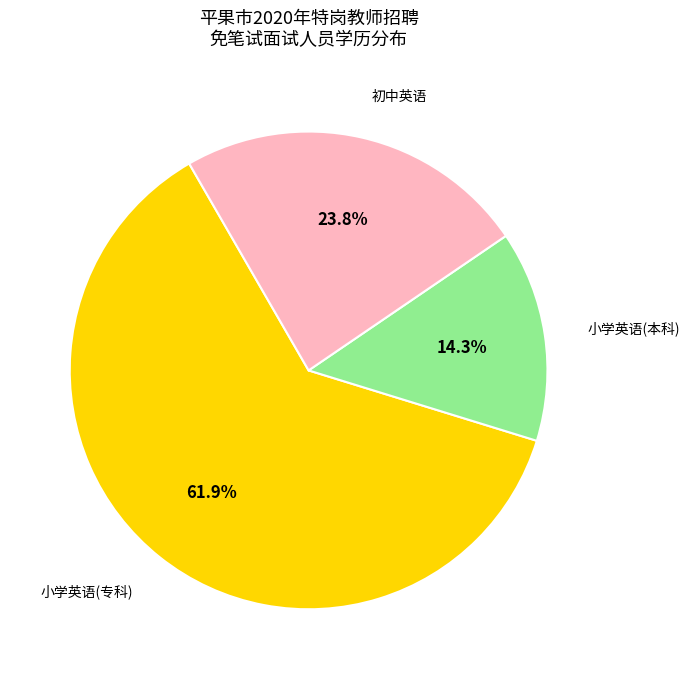

Rank the categories by value from highest to lowest.

小学英语(专科), 初中英语, 小学英语(本科)